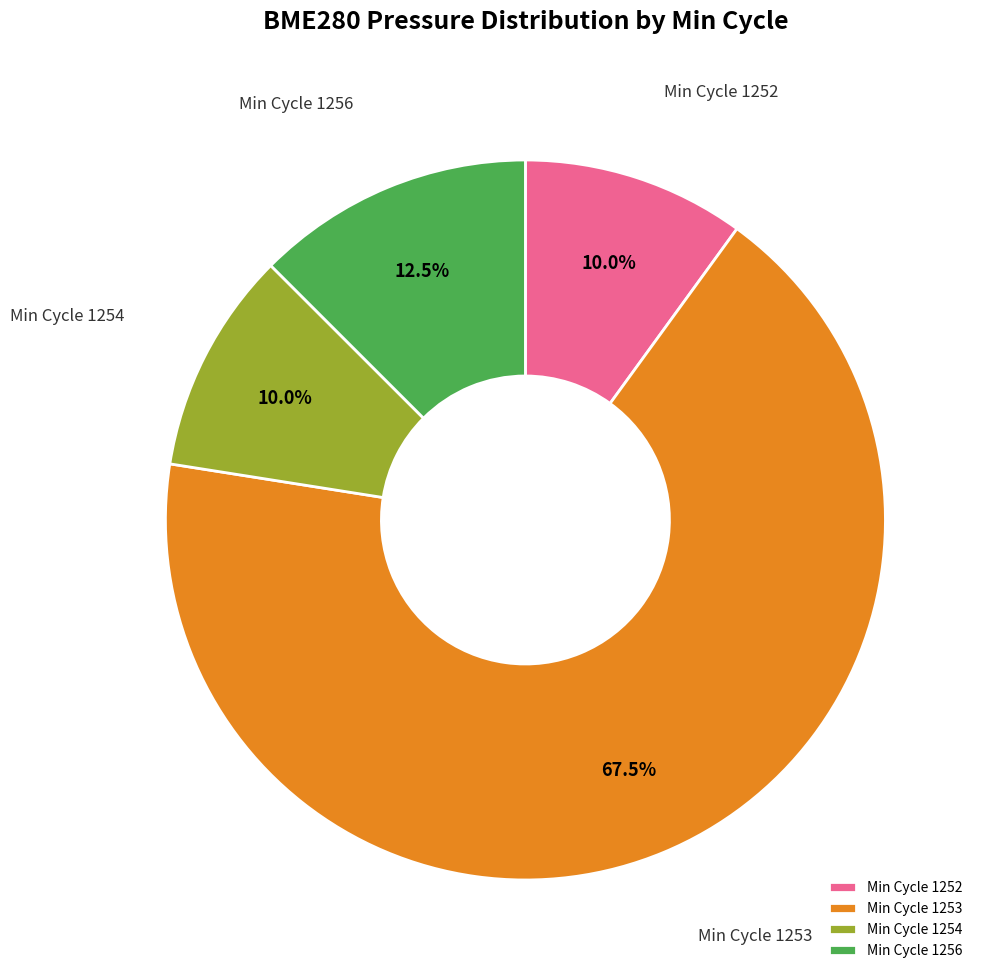

To the nearest percent, what is the average slice percentage?

25%